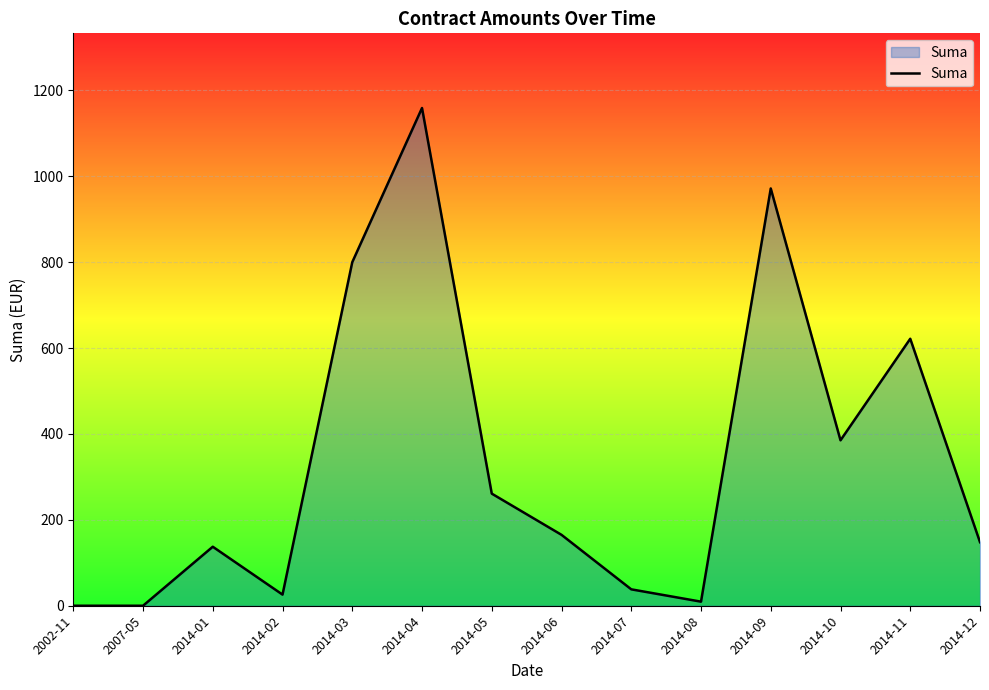

Which label corresponds to the largest value in the chart?

2014-04